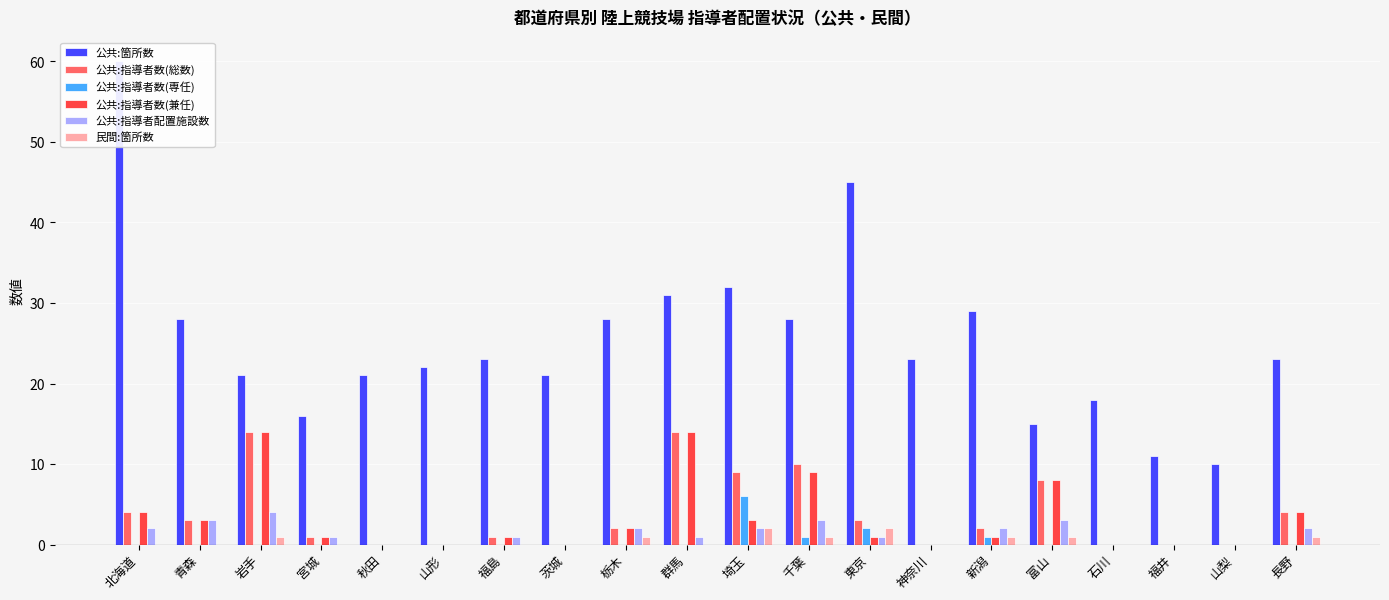

Which category has the highest value in the 民間:箇所数 series?

埼玉